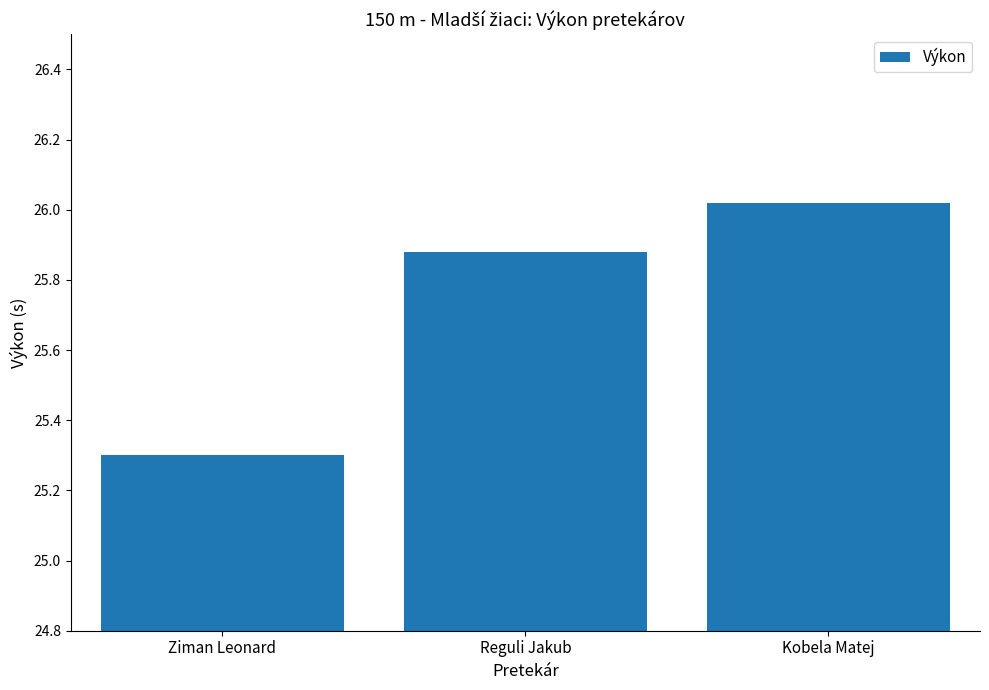

What is the difference between the values at Kobela Matej and Reguli Jakub?

0.1